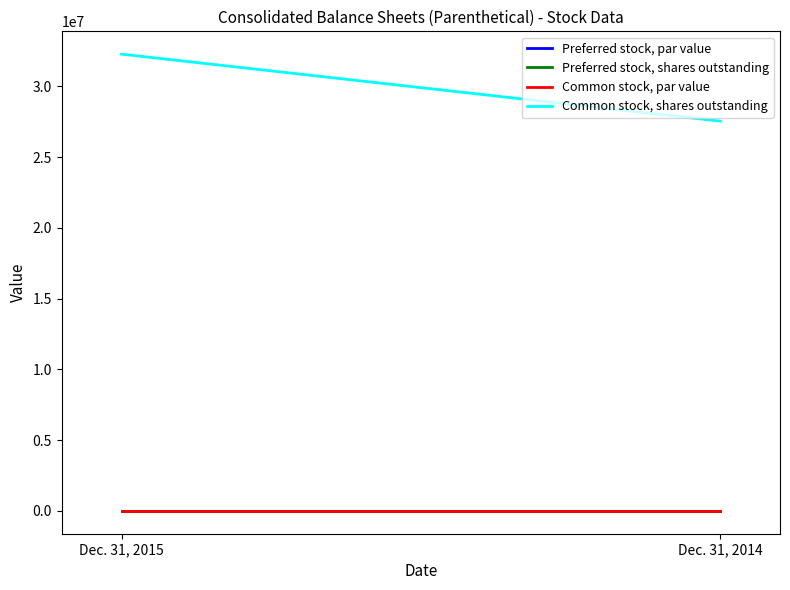

The Common stock, shares outstanding series shows 32279106 at Dec. 31, 2015. True or false?

True